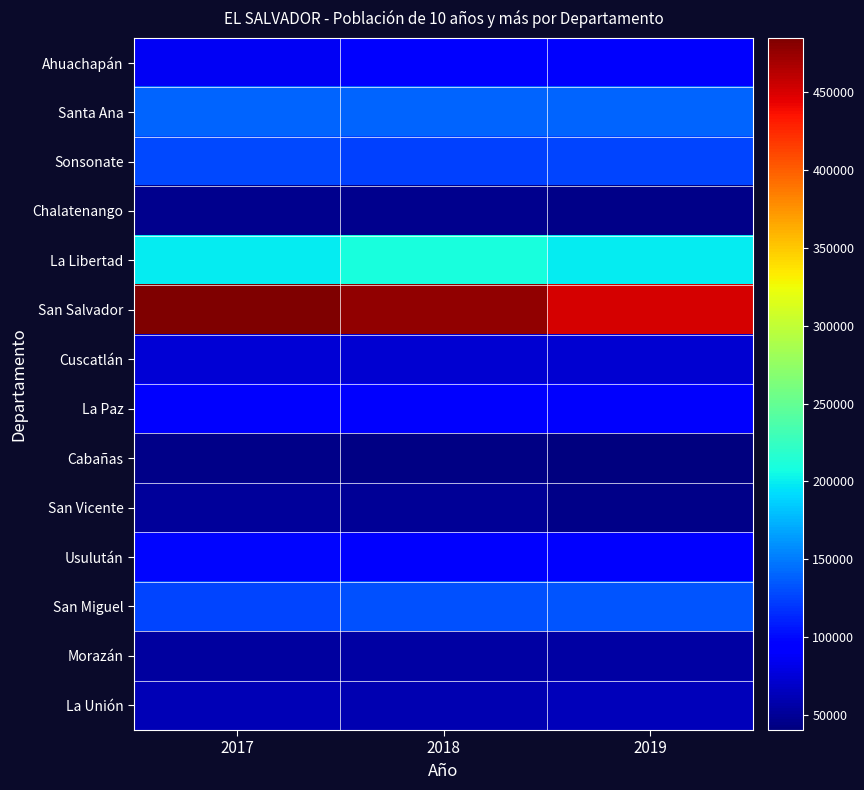

Rank the series by their maximum value, from lowest to highest.

Cabañas, Chalatenango, San Vicente, Morazán, La Unión, Cuscatlán, Ahuachapán, La Paz, Usulután, Sonsonate, San Miguel, Santa Ana, La Libertad, San Salvador